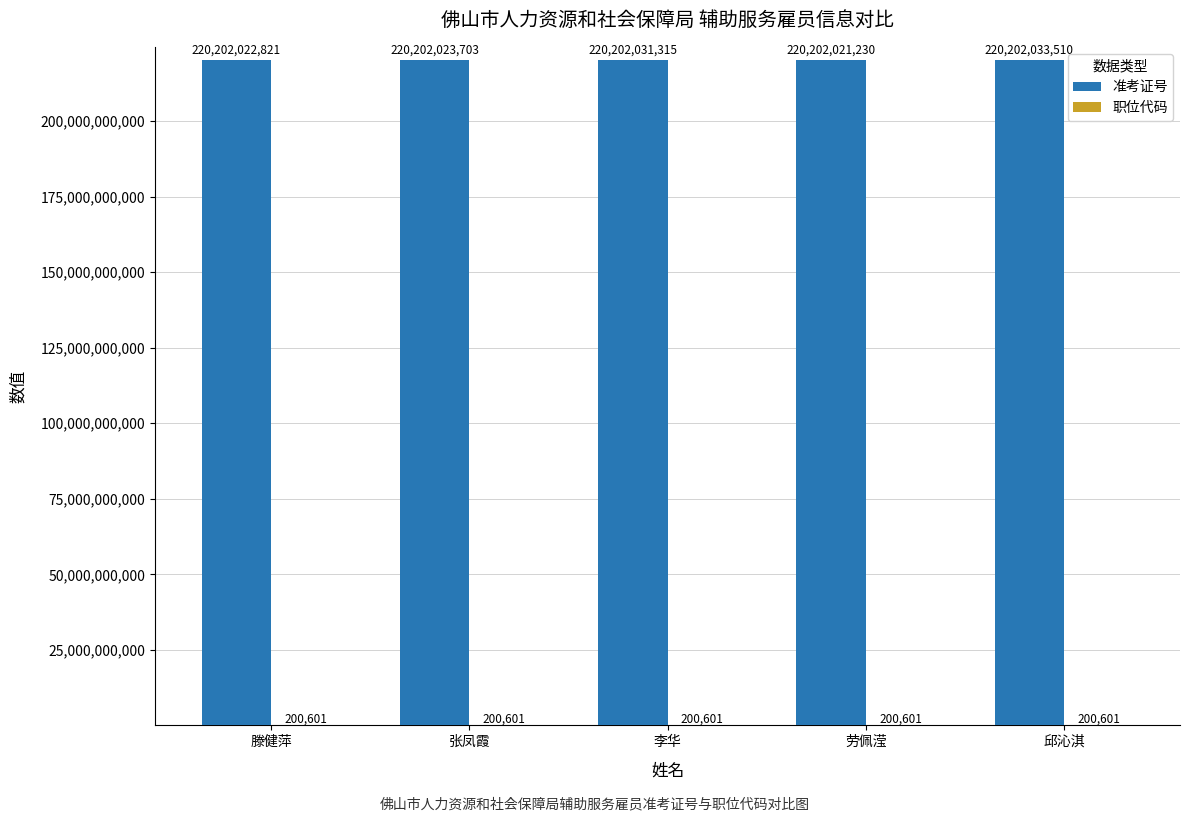

Which series has the widest spread of values?

准考证号